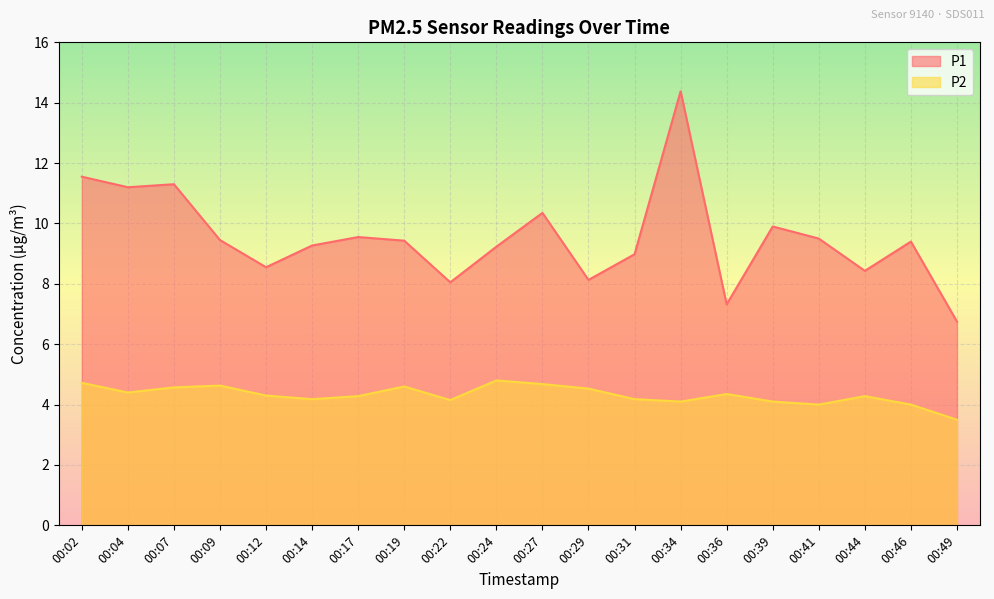

How many distinct data groups are displayed?

2